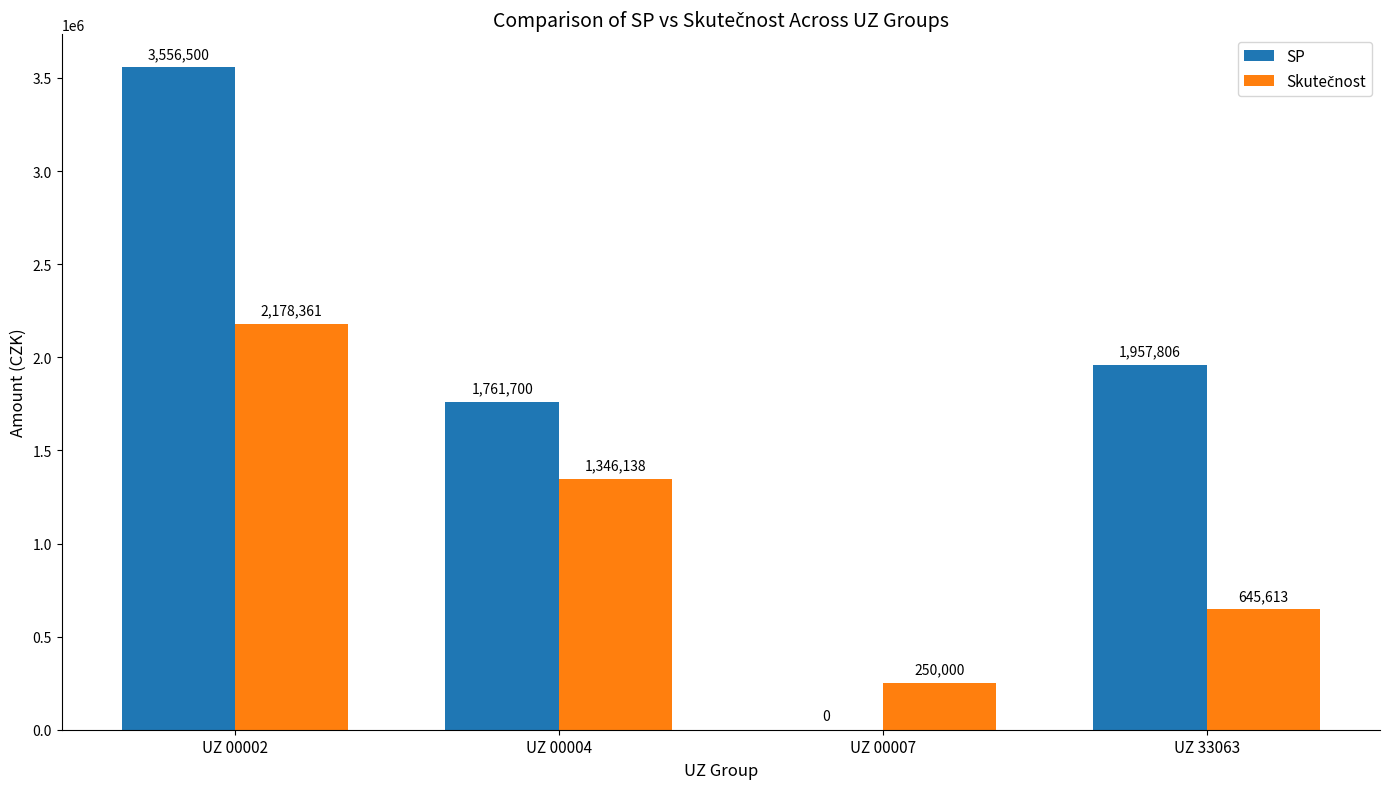

The SP series shows 2832654.7 at UZ 00004. True or false?

False